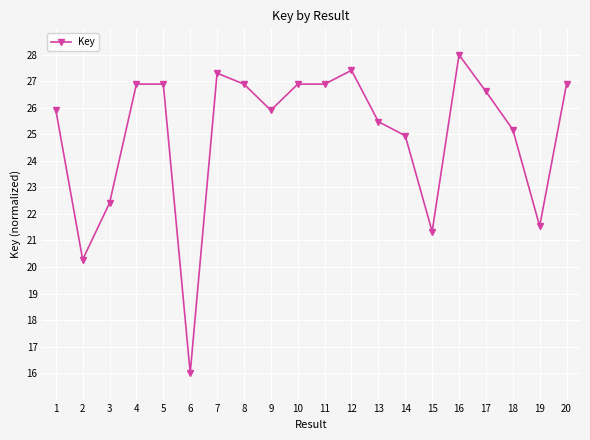

Which has a higher value, 5 or 2?

5